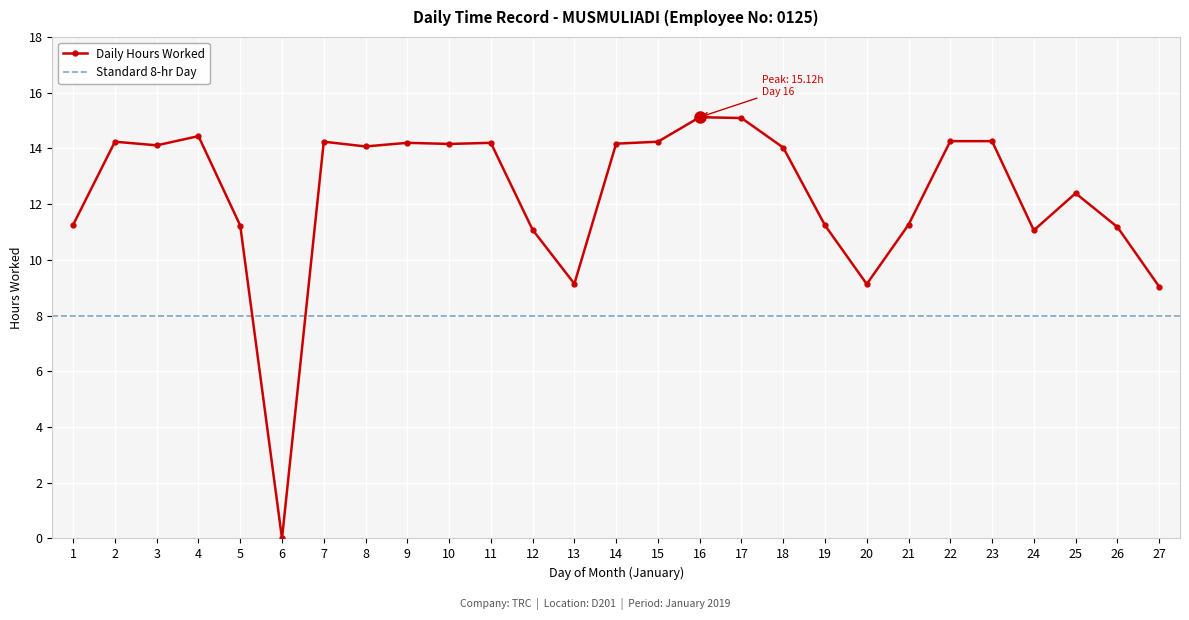

How many lines are shown in the chart?

1